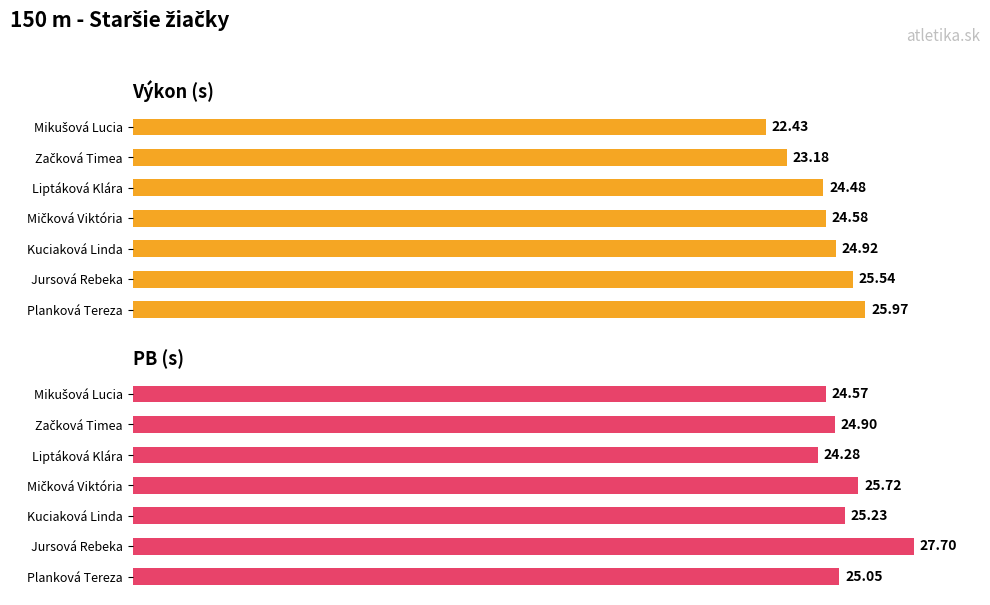

Are the bars horizontal?

Yes